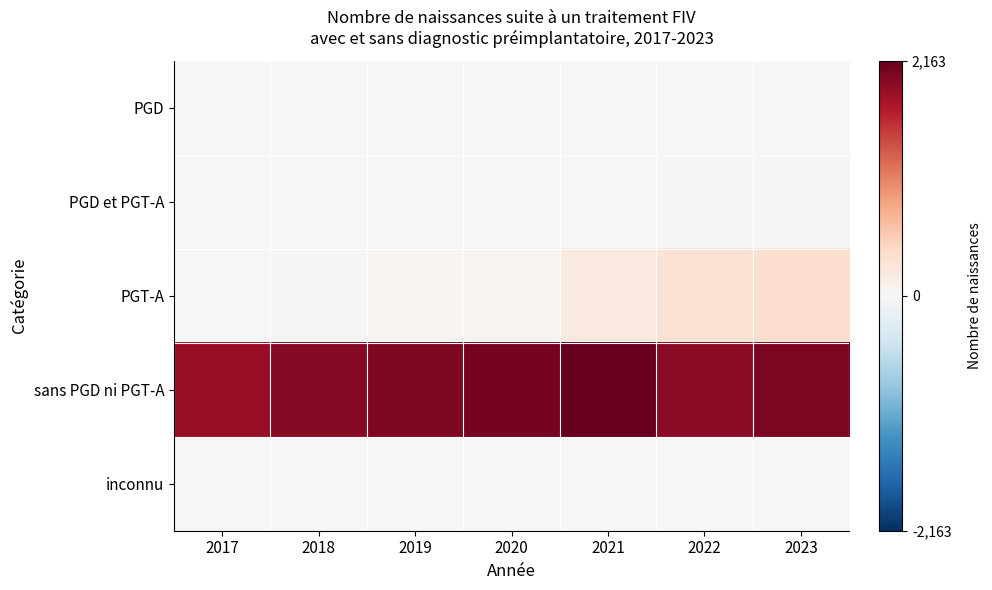

At which category is the sum across all series the highest?

2023